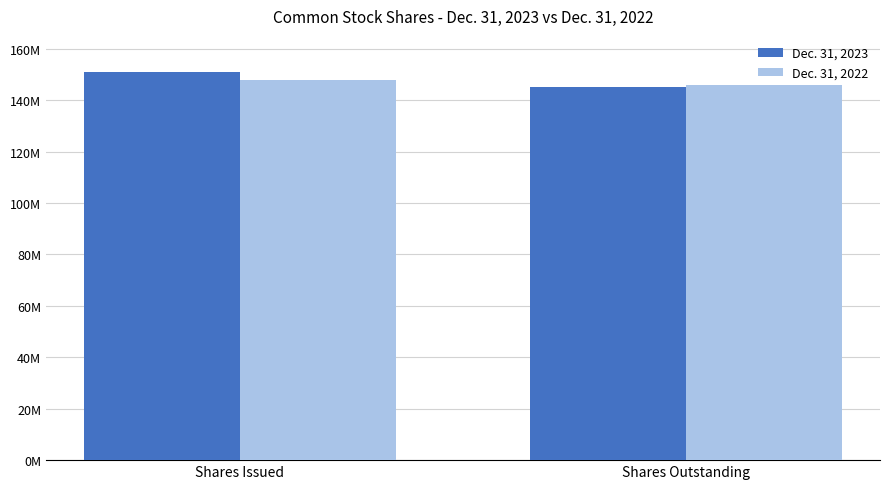

What is the spread (max minus min) of values at Shares Outstanding?

1000000